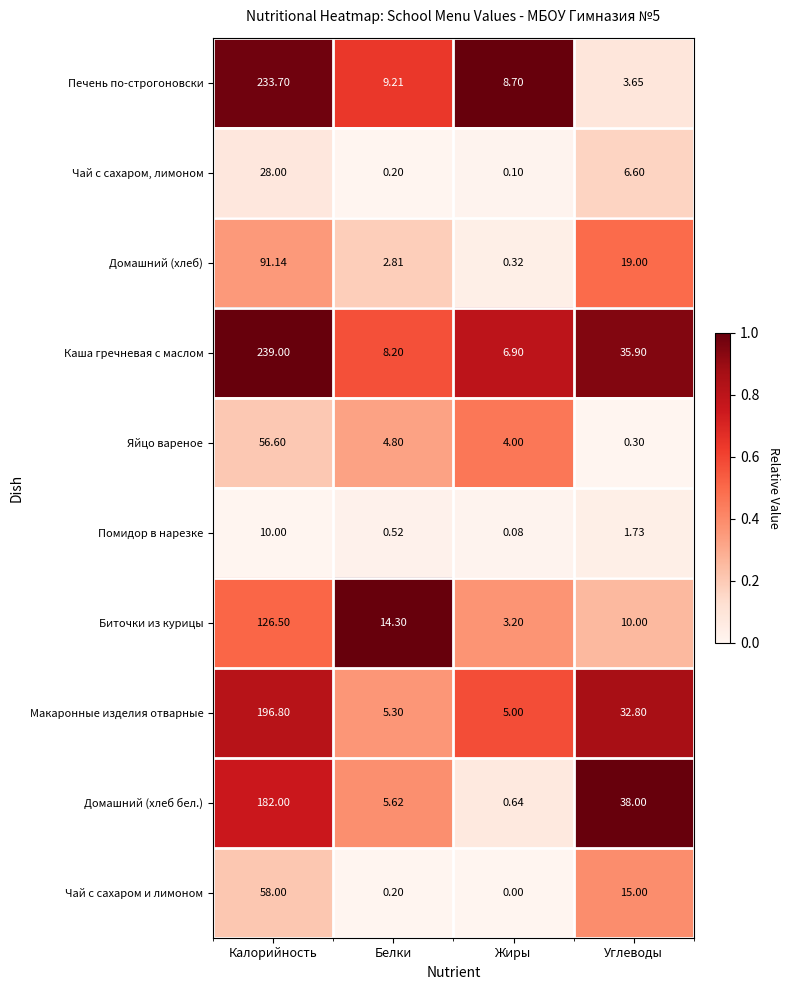

Is the value of Каша гречневая с маслом at Калорийность greater than the value of Чай с сахаром и лимоном at Белки?

Yes